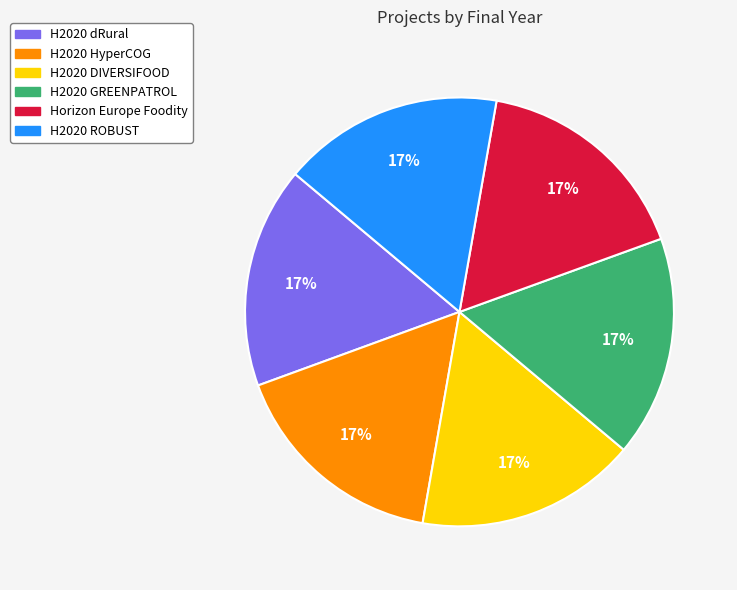

Is there any slice that represents more than half of the pie?

No